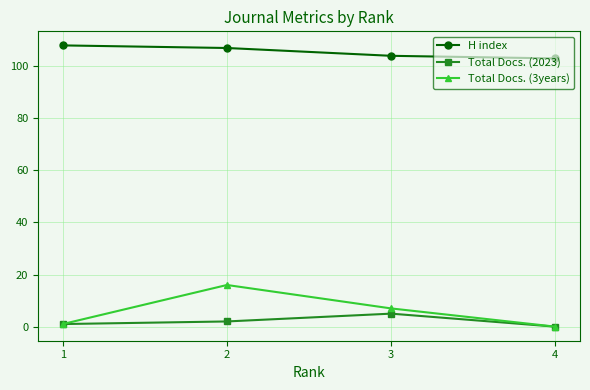

Which series has the widest spread of values?

Total Docs. (3years)